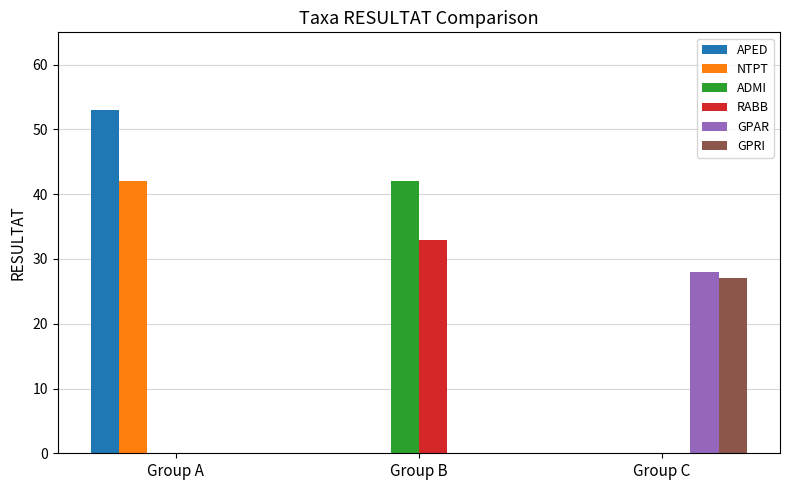

Which series changed the most between Group A and Group B?

APED